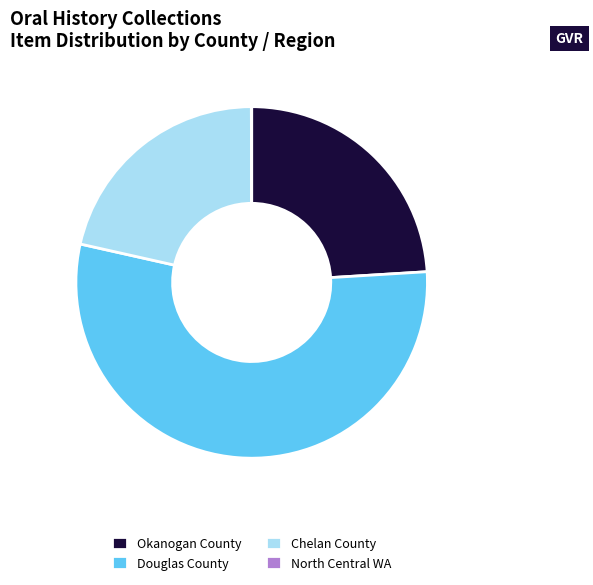

Is Douglas County the majority of the pie?

Yes